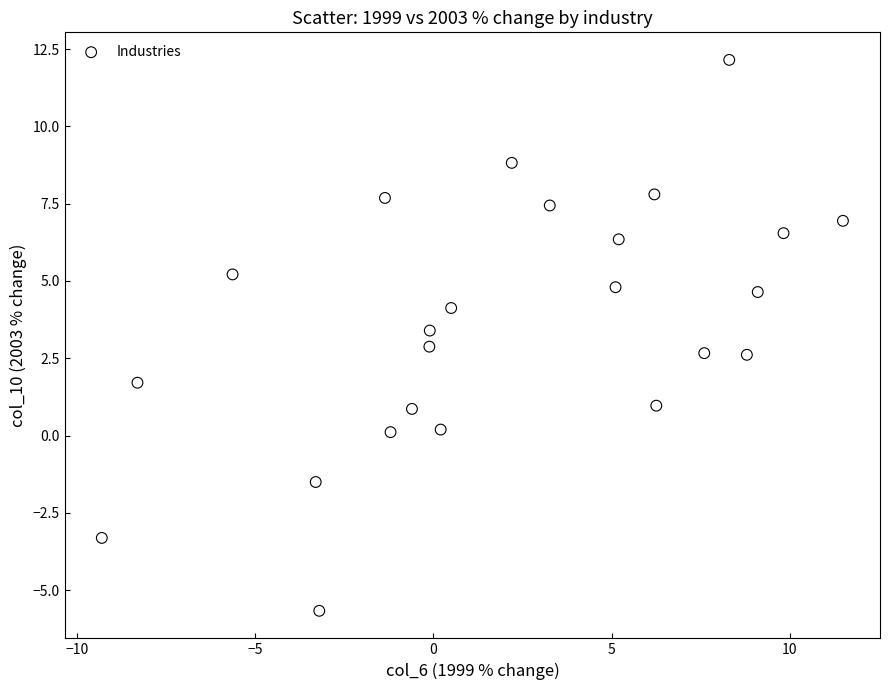

What is the range of X values (max minus min)?

20.8